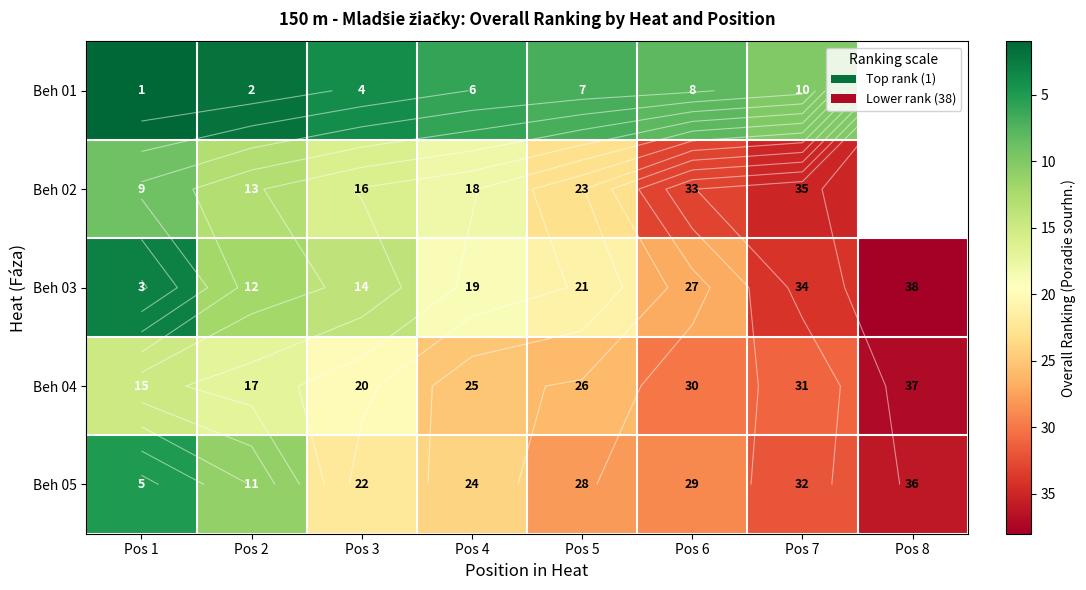

Rank the series at Pos 6 from lowest to highest value.

Beh 01, Beh 03, Beh 05, Beh 04, Beh 02